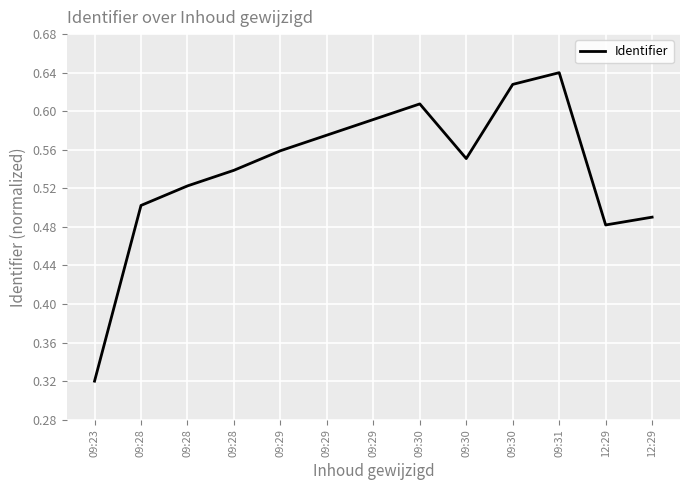

At which category does the chart reach its peak across all series?

09:31